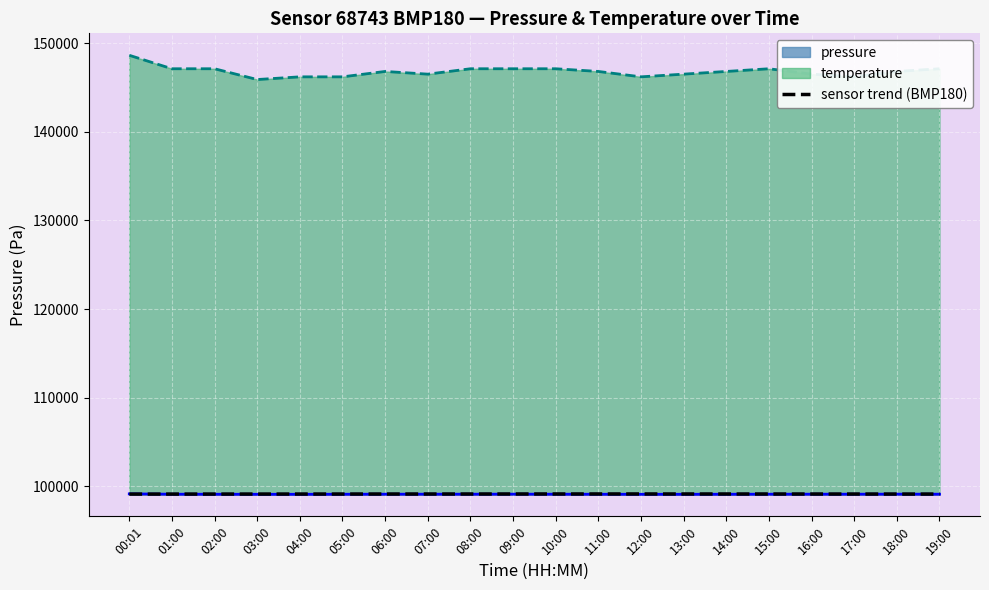

Which series has the largest total across all categories?

temperature